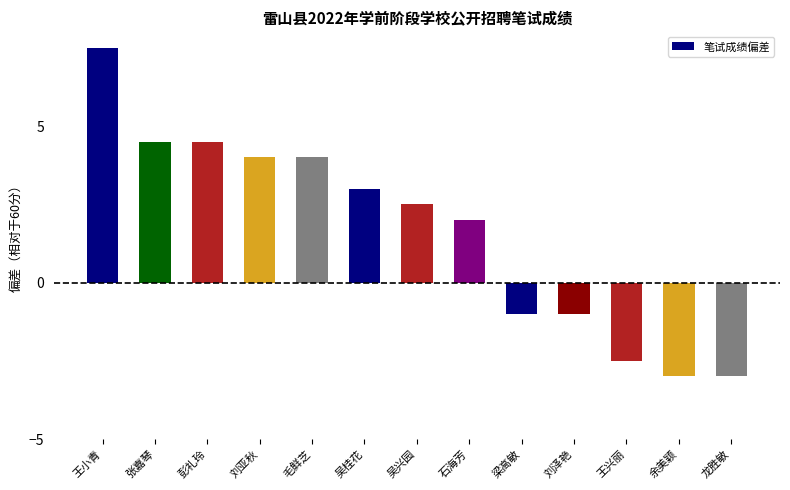

How many categories are shown in the chart?

13